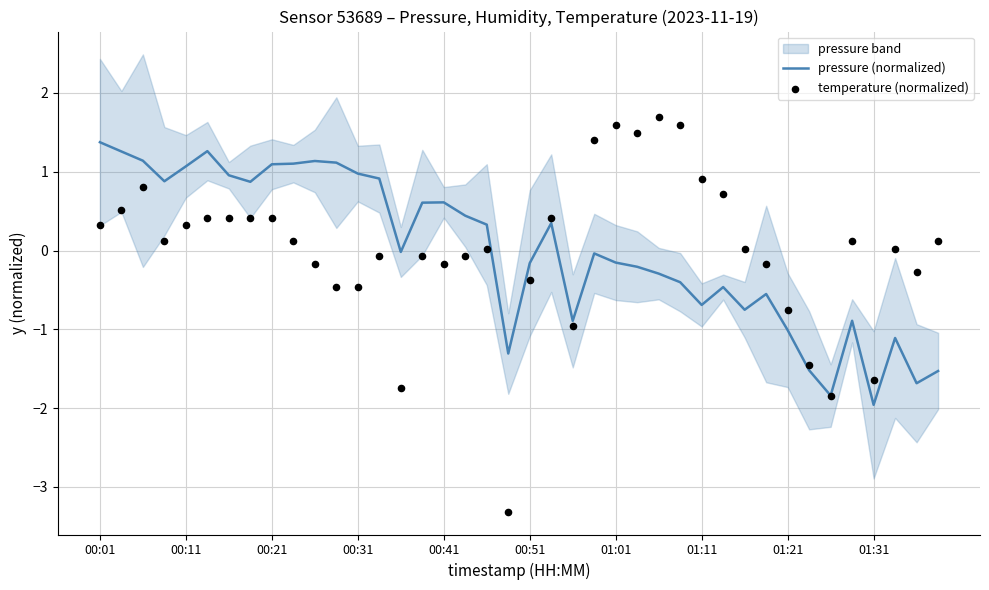

What are all the series names shown in the legend?

pressure (normalized), temperature (normalized)